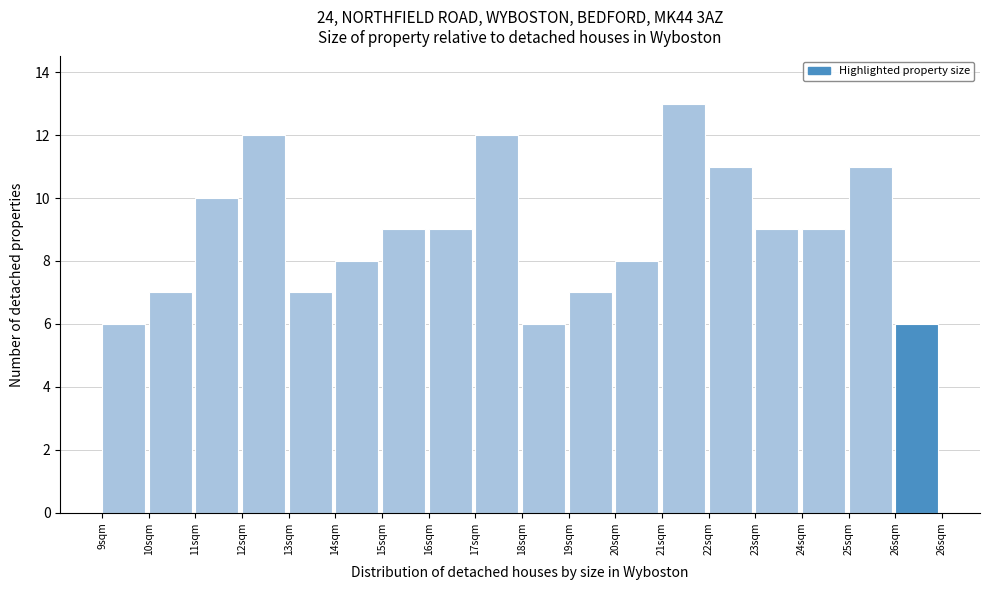

Reading left to right, extract all data points from this chart.

6	7	10	12	7	8	9	9	12	6	7	8	13	11	9	9	11	6